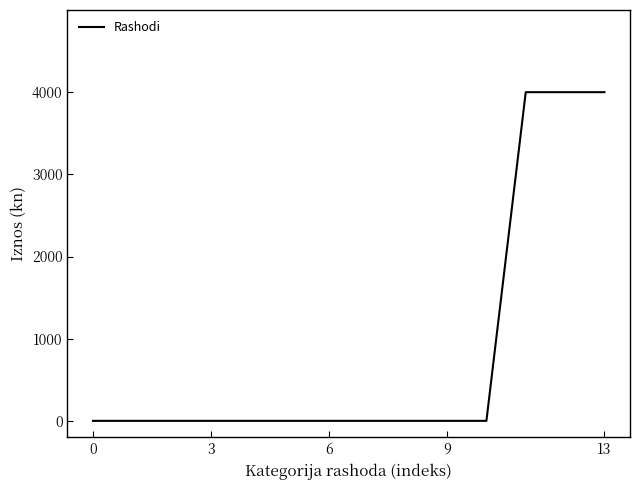

Does the chart have visible grid lines?

No